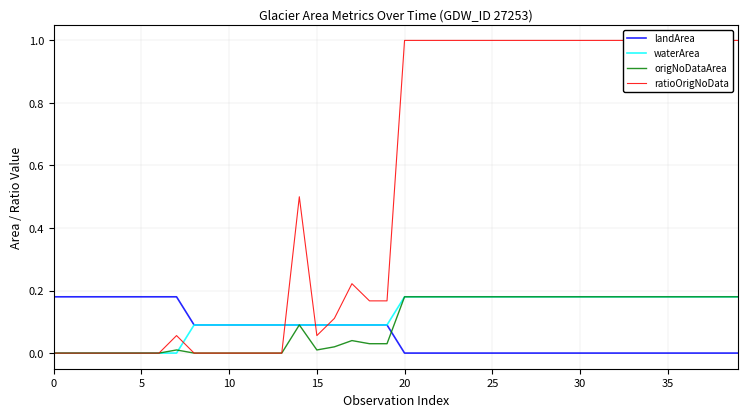

What is the label of the 17th point from the left?

16